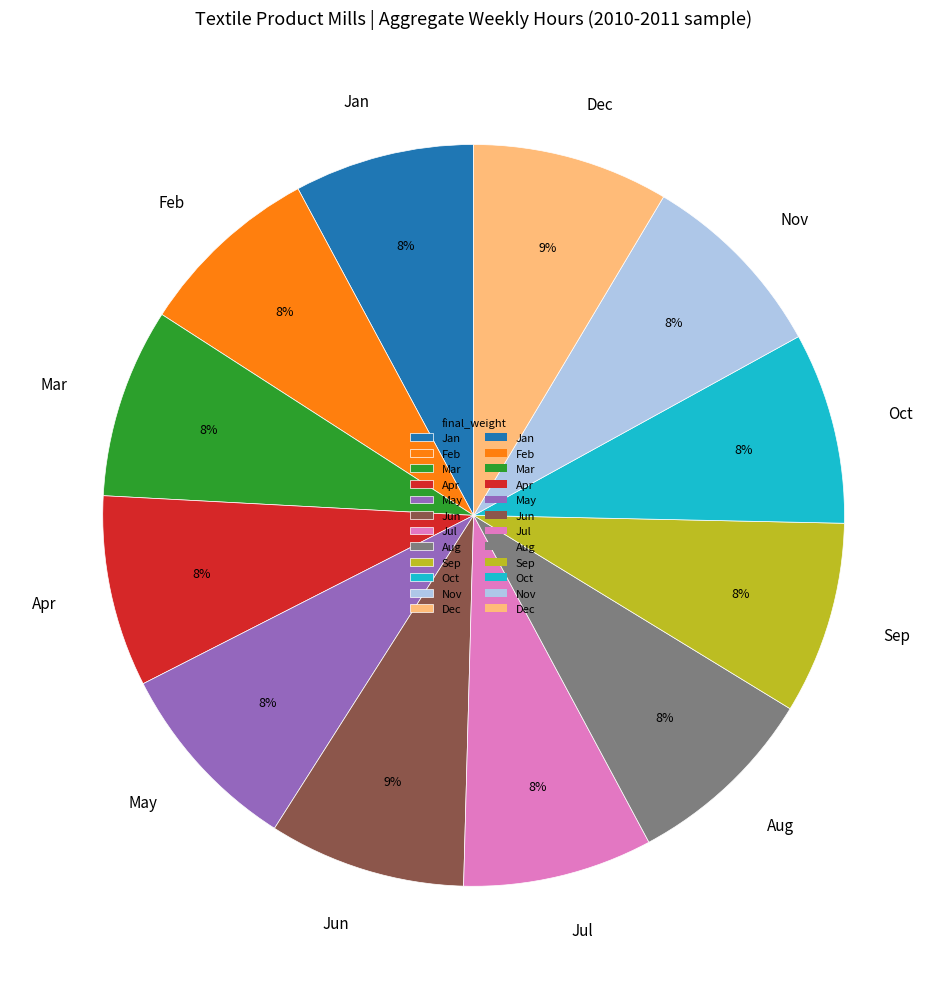

How many slices are in this pie chart?

12